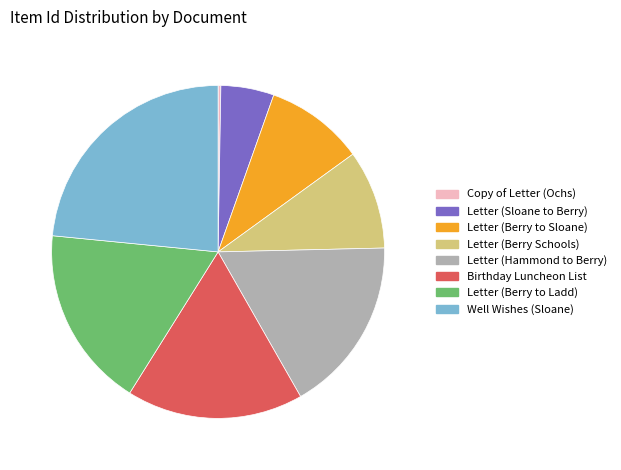

Approximately how many times larger is the value at Letter (Sloane to Berry) compared to Birthday Luncheon List?

0.3